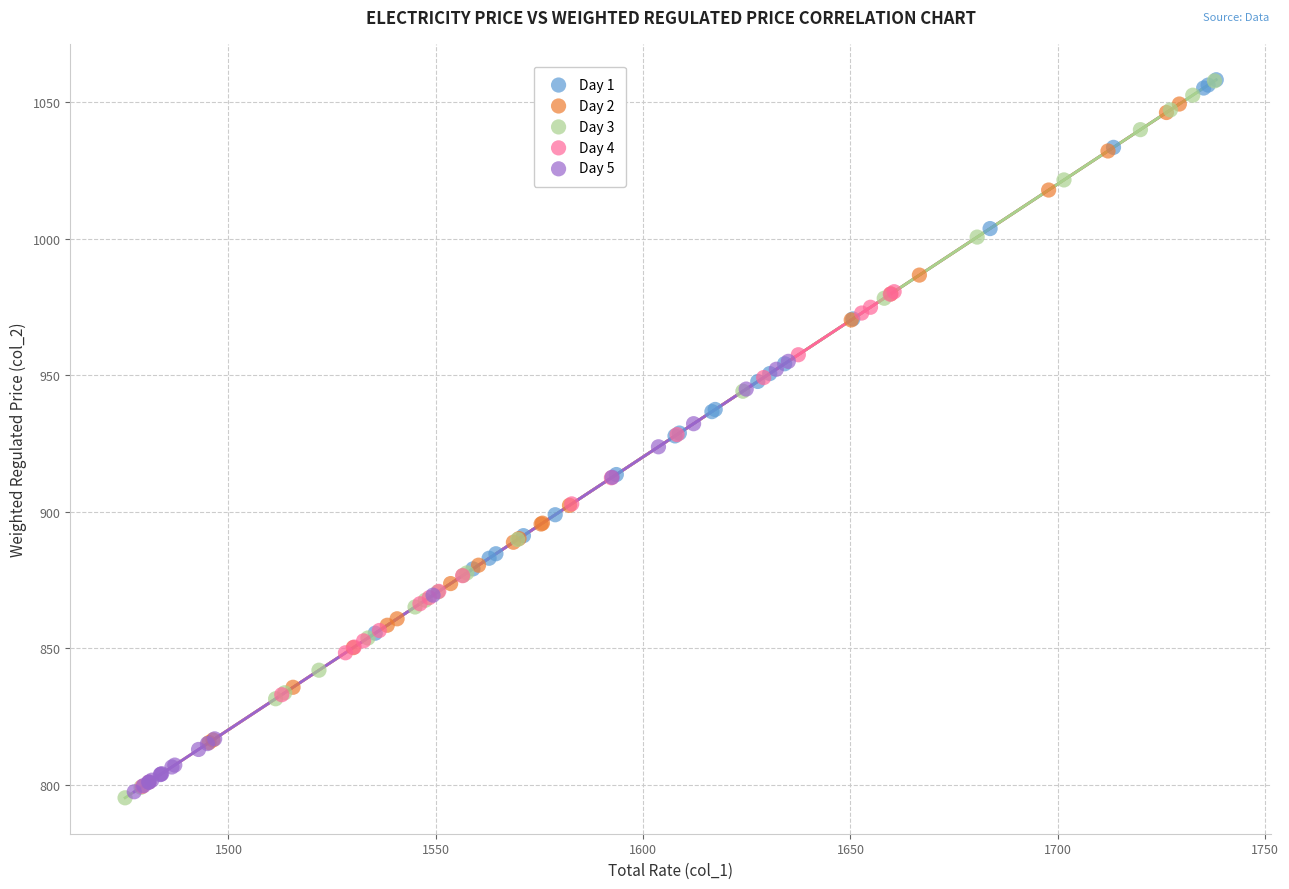

Which series has the widest spread of Y values?

Day 3